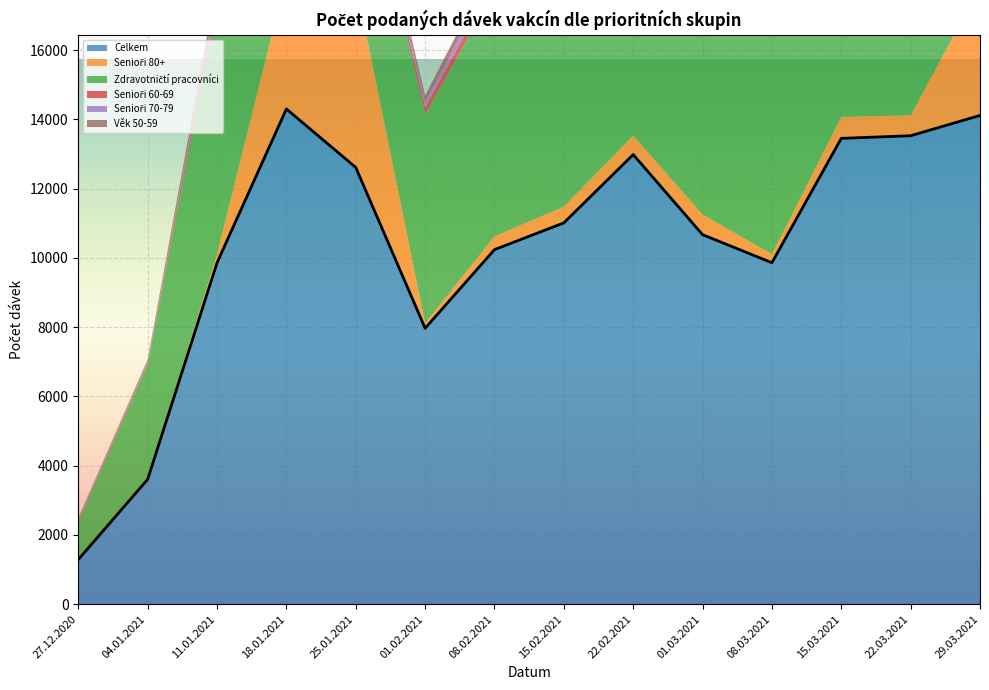

What position from the right is 01.02.2021?

9